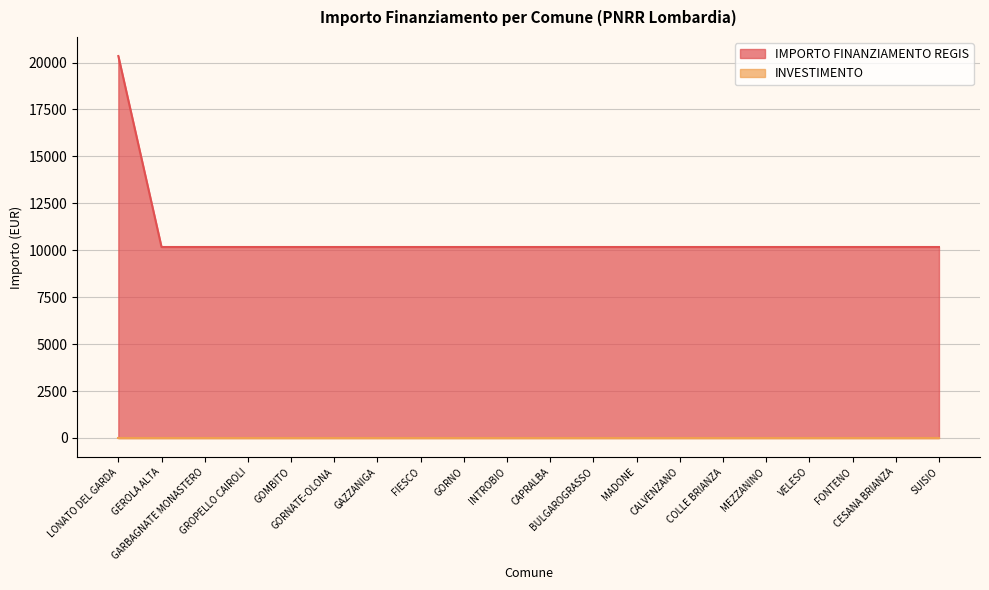

What is the value of the 8th point from the left?

10172